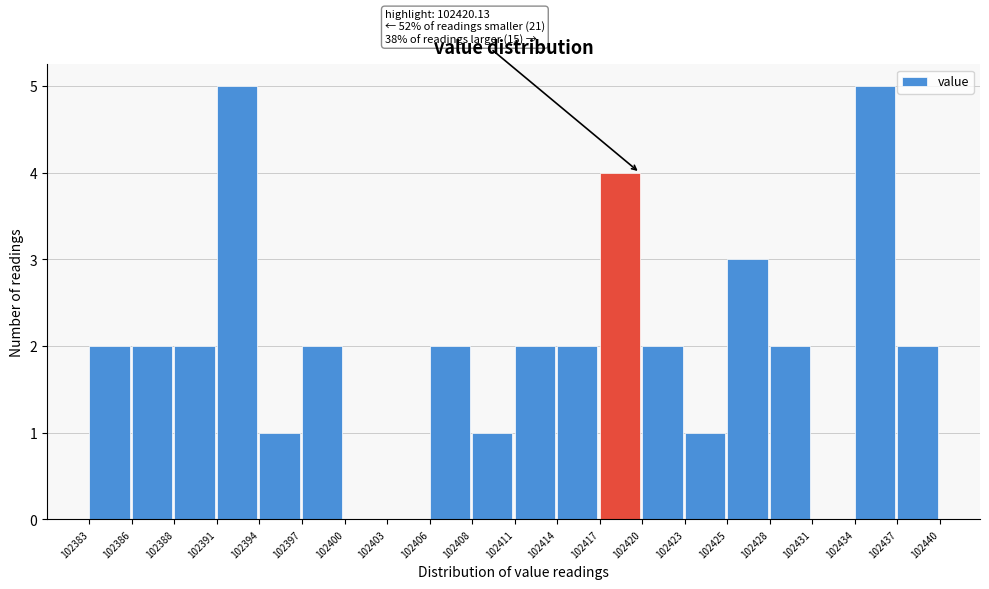

Reading left to right, list all the values displayed in this chart.

102383=2	102386=2	102388=2	102391=5	102394=1	102397=2	102400=0	102403=0	102406=2	102408=1	102411=2	102414=2	102417=4	102420=2	102423=1	102425=3	102428=2	102431=0	102434=5	102437=2